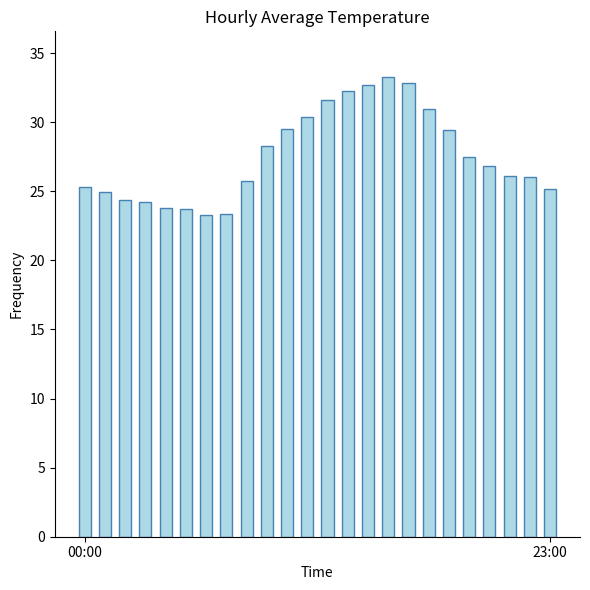

What is the value of the 3rd bar from the left?

24.4